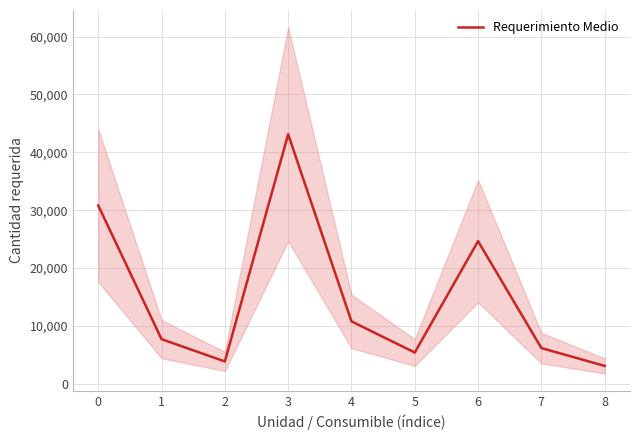

Reading right to left, list all the values displayed in this chart.

3080	6160	24640	5390	10780	43120	3850	7700	30800